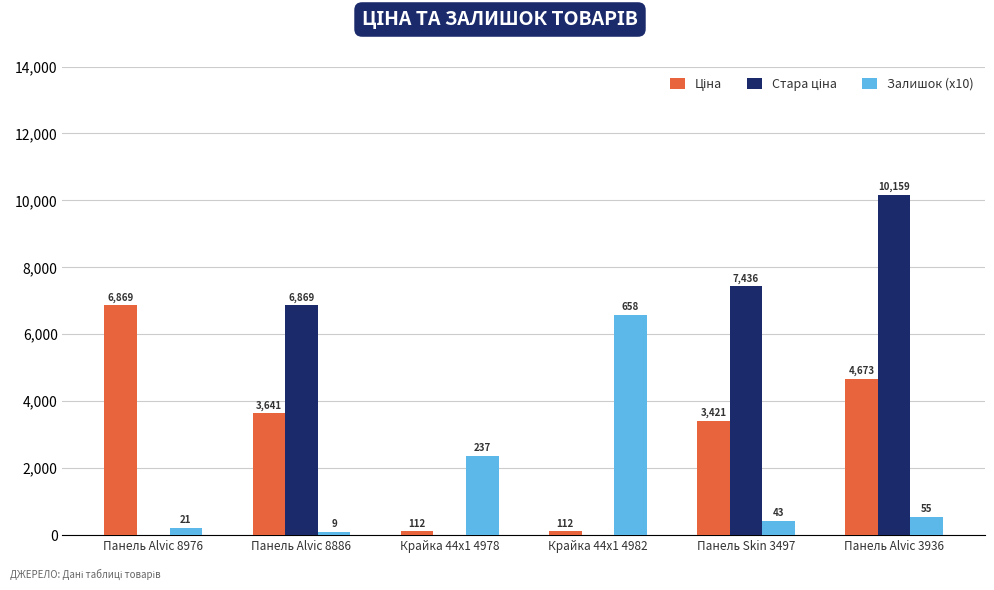

The value of Залишок (x10) at Панель Alvic 3936 is 550.0. True or false?

True